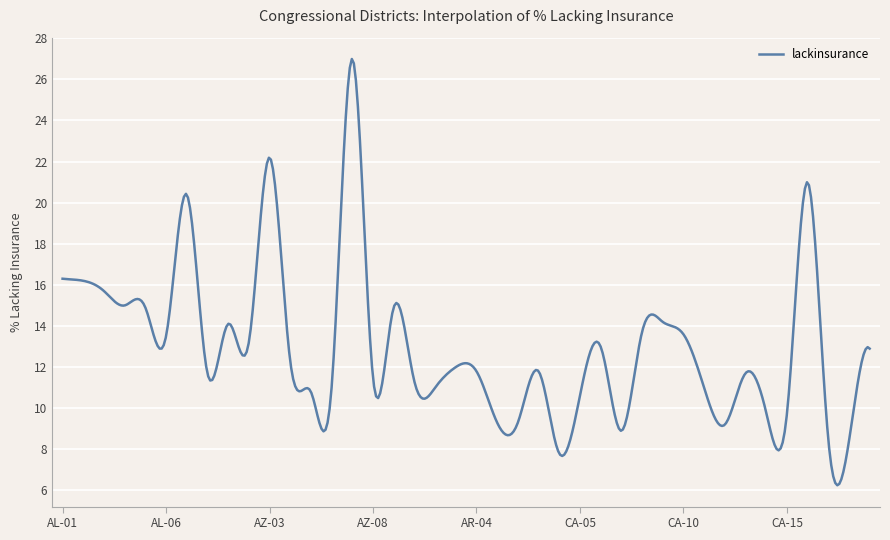

What is the maximum value shown in the chart?

27.0